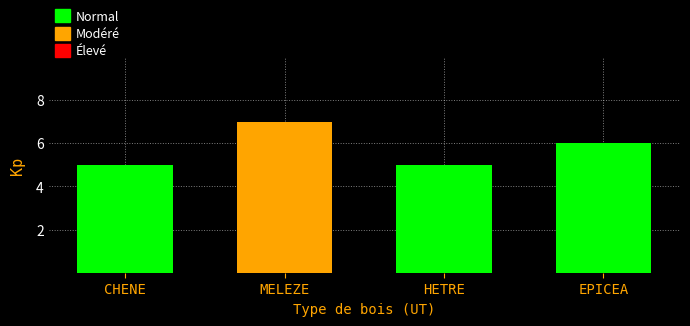

Reading left to right, transcribe all the data shown in this chart.

5	7	5	6